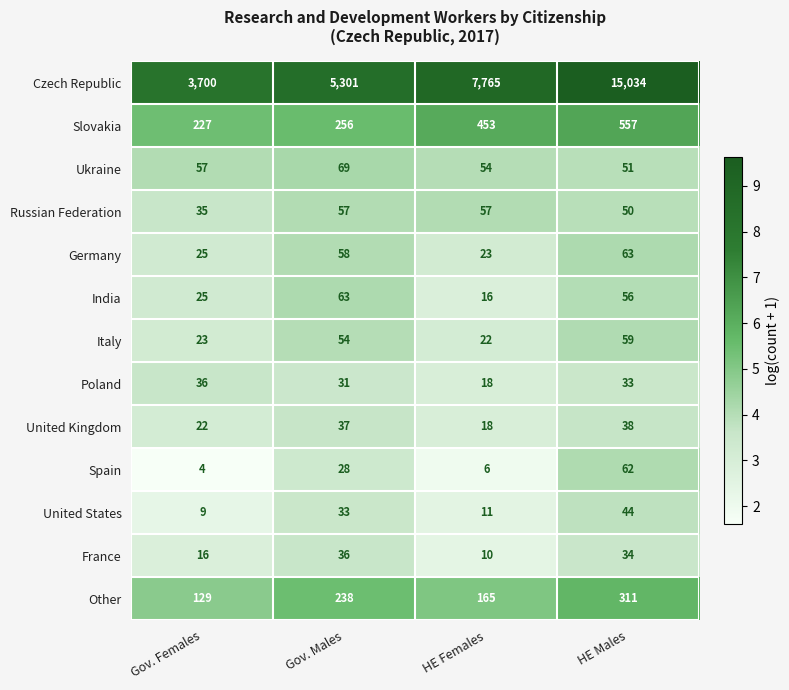

Which series has the largest total across all categories?

Czech Republic